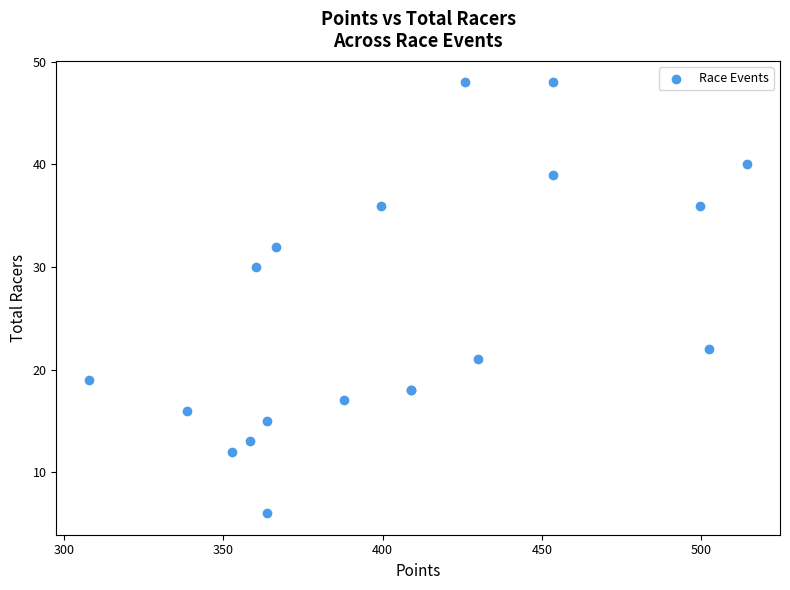

What Y value in the scatter plot is closest to 27?

30